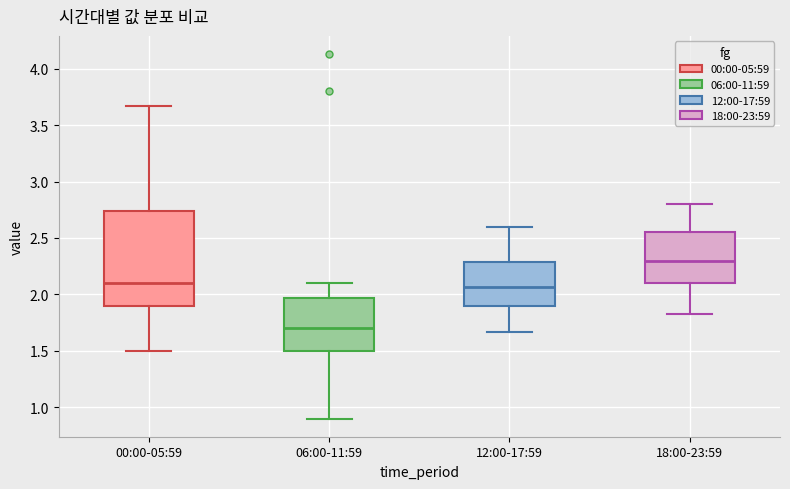

Which box's median line is the highest?

18:00-23:59